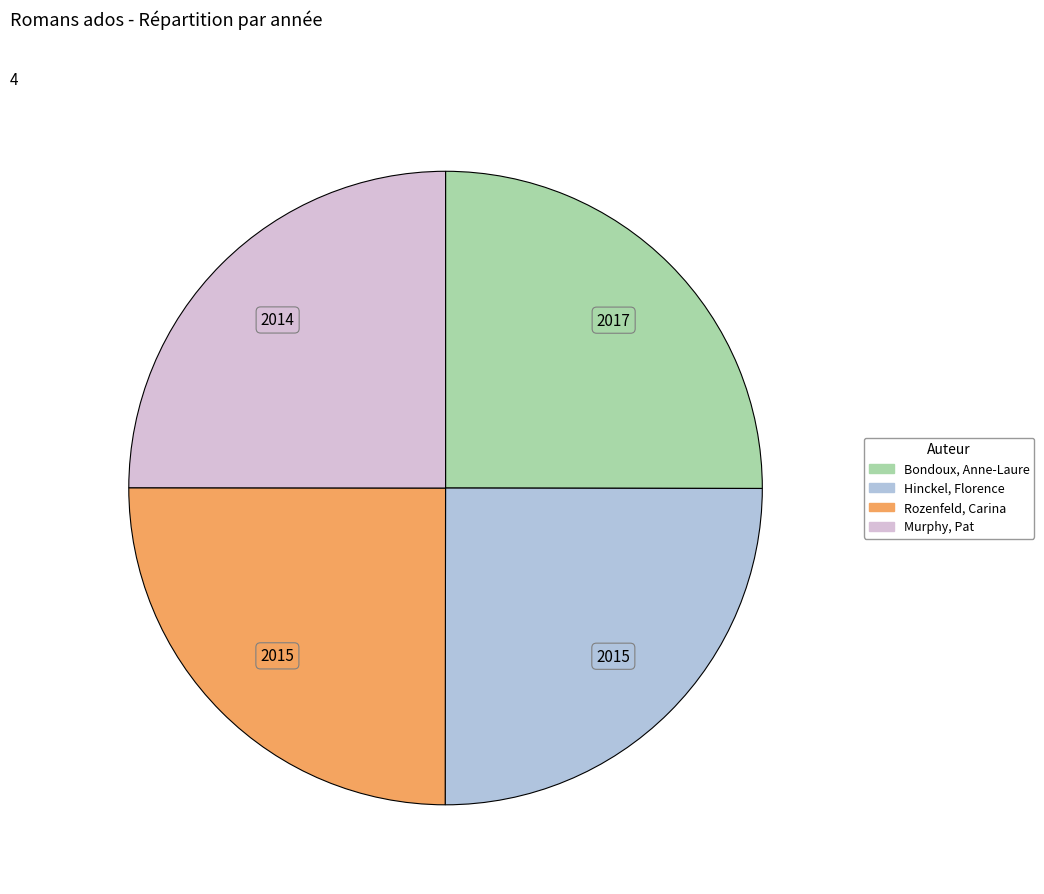

Is there a majority slice in this chart?

No